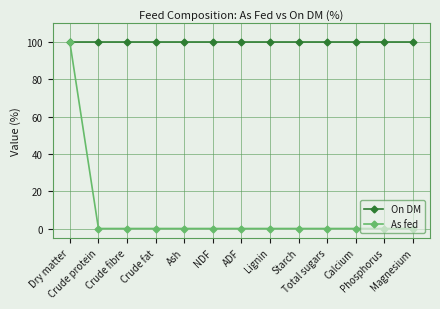

What are all the series names shown in the legend?

On DM, As fed